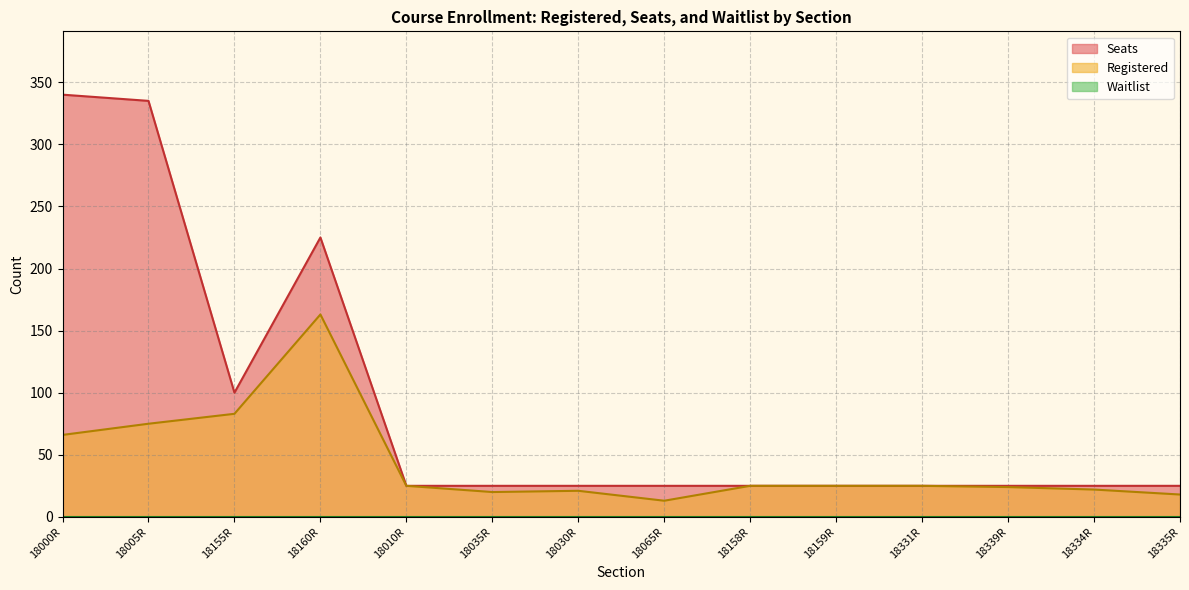

True or false: Seats has more than 1 interior local peaks.

False